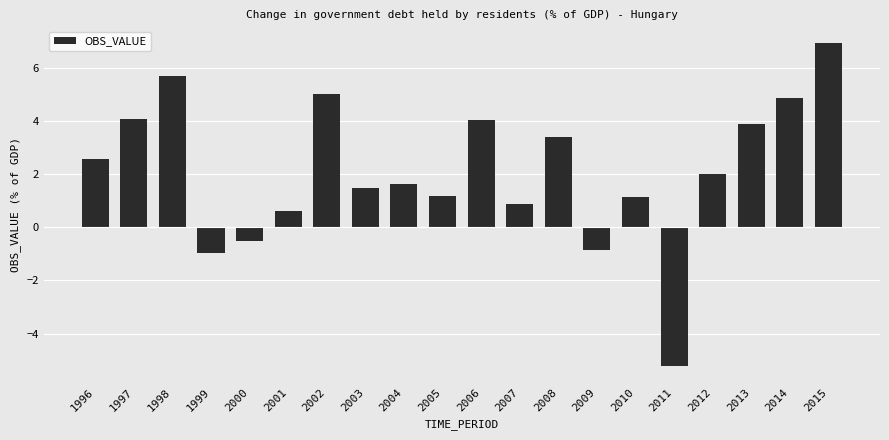

The chart shows a value of 1.1 at 2010. True or false?

True